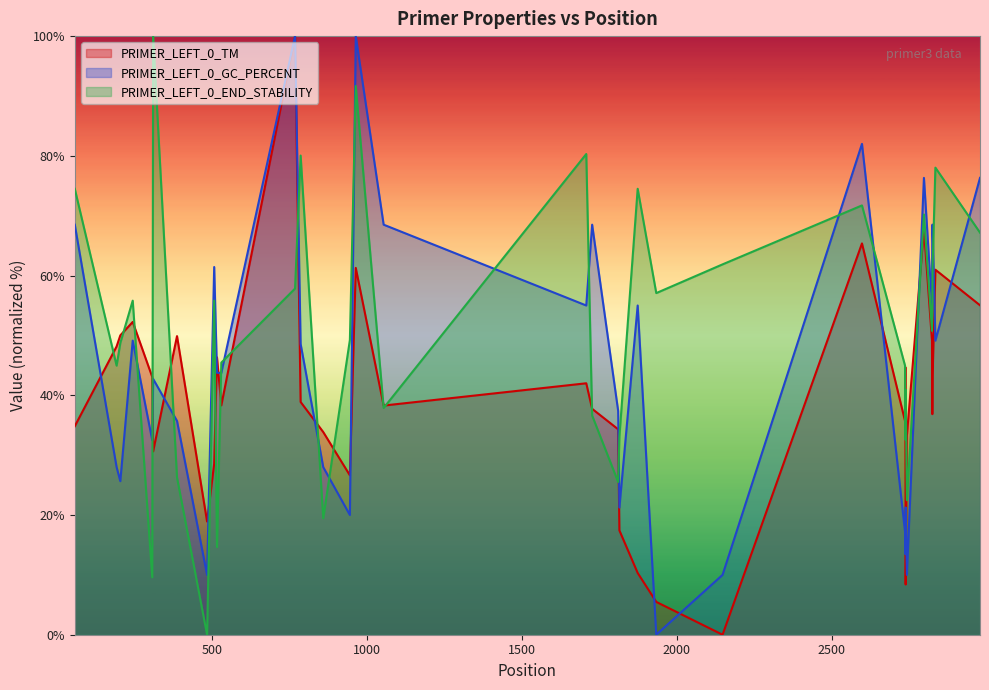

List the series in order of their peak value, highest first.

PRIMER_LEFT_0_TM, PRIMER_LEFT_0_GC_PERCENT, PRIMER_LEFT_0_END_STABILITY